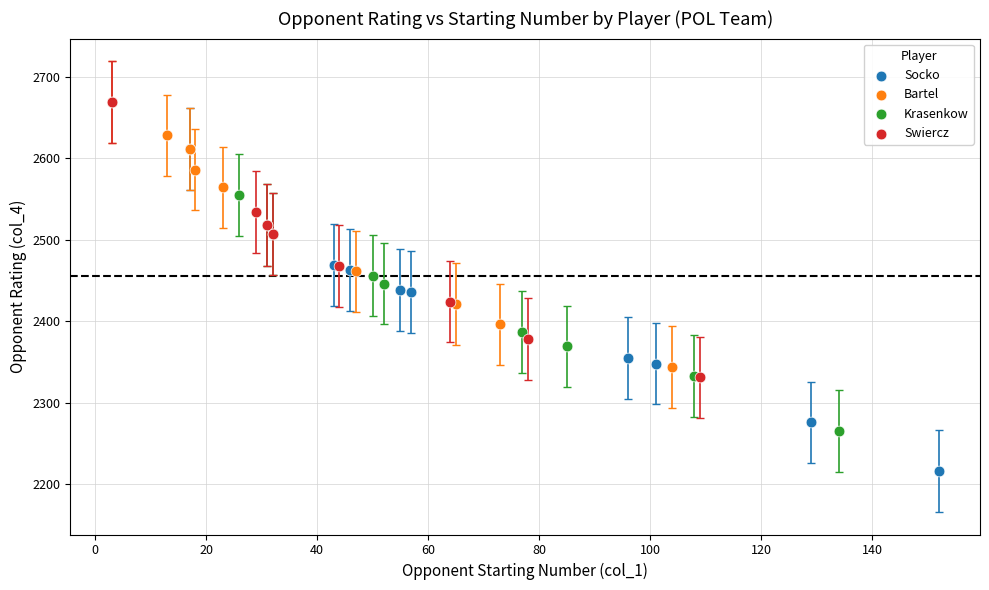

Which series reaches the minimum Y coordinate?

Socko